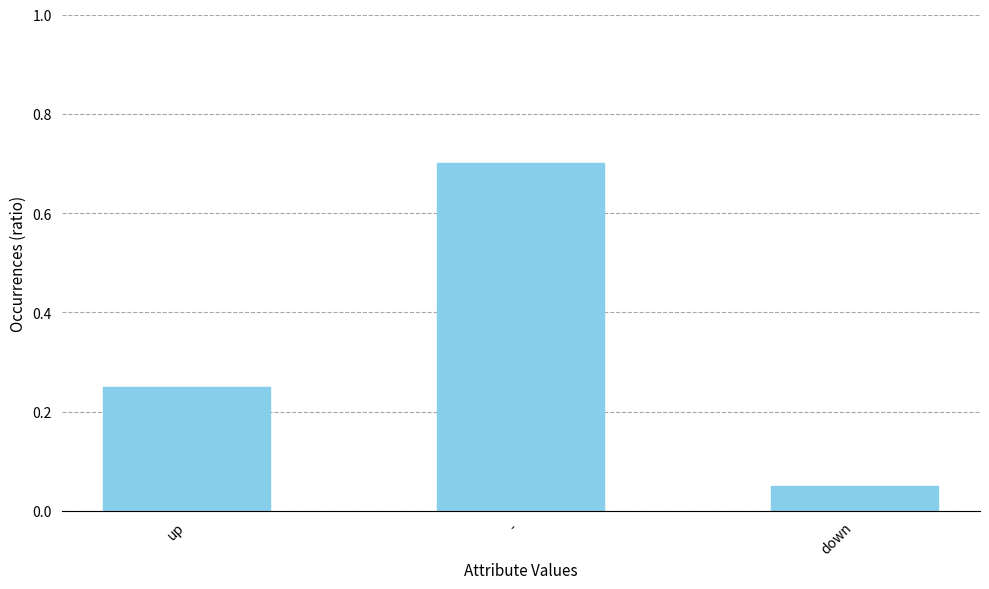

What is the average value?

0.3